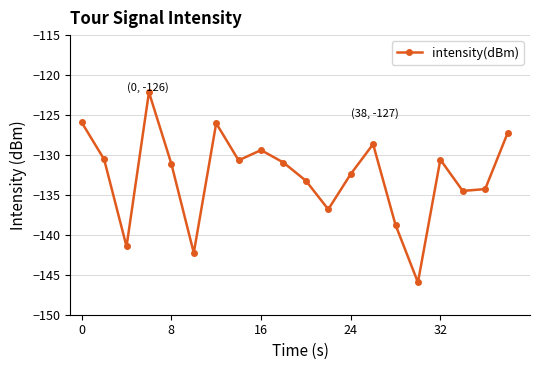

How many lines are shown in the chart?

1